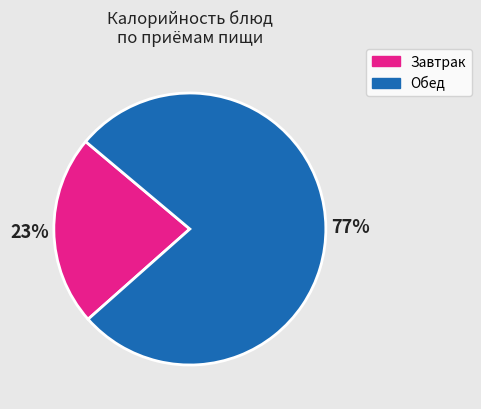

To the nearest percent, what portion does Обед represent?

77%